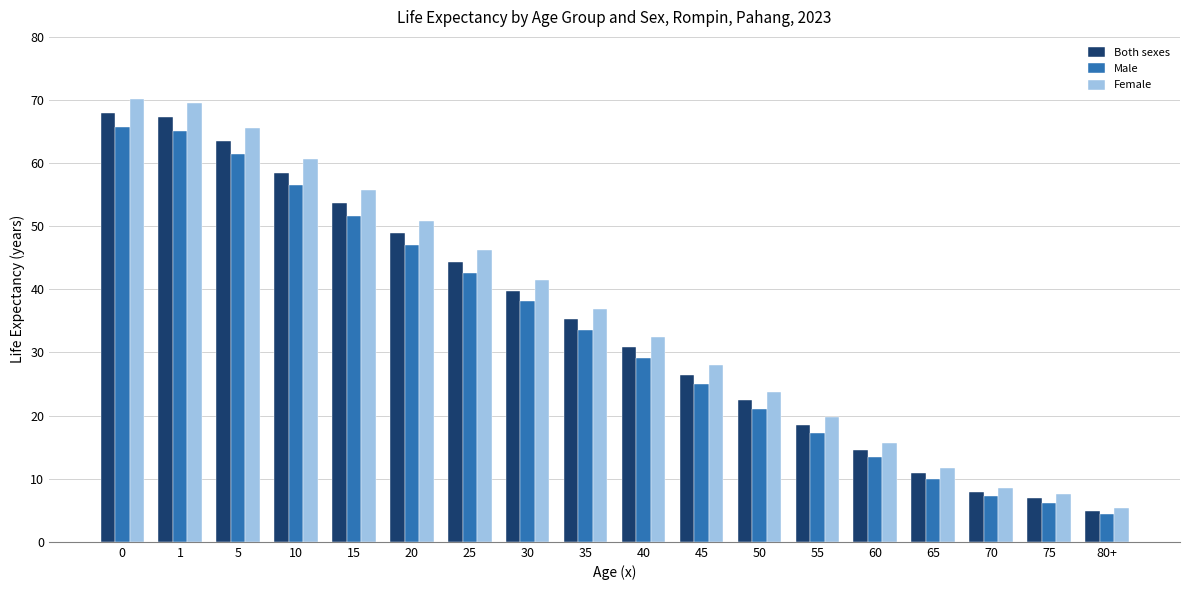

At how many categories does at least one series exceed 42?

7